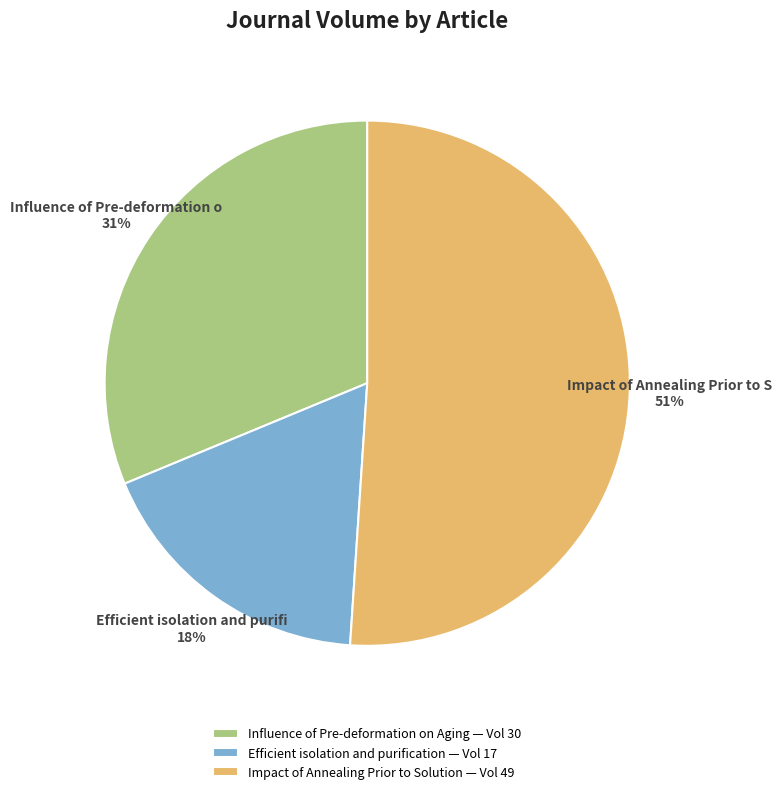

Which category has the biggest portion of the pie?

Impact of Annealing Prior to Solution